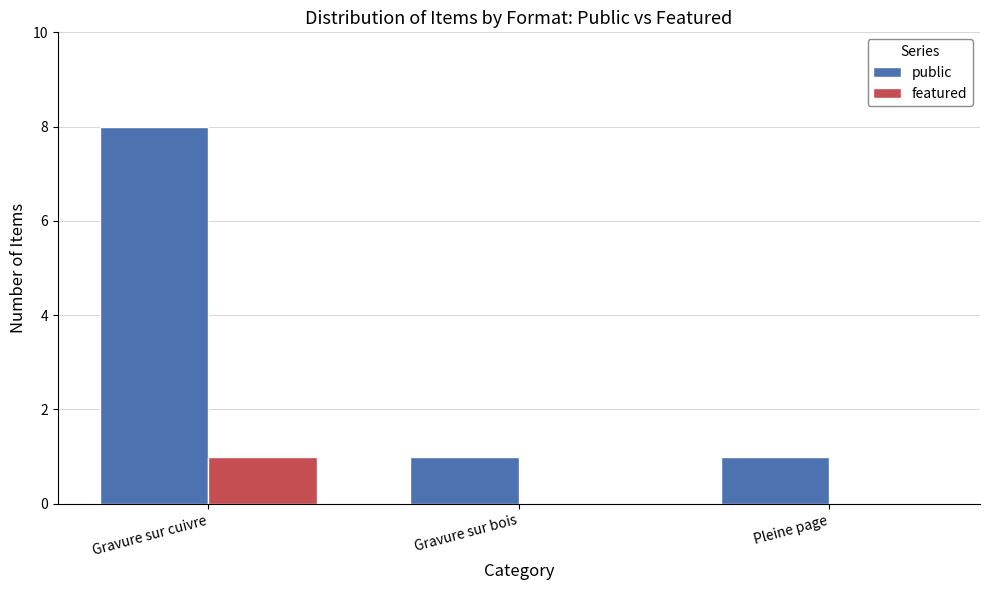

Is it true that public equals 2 at Pleine page?

False